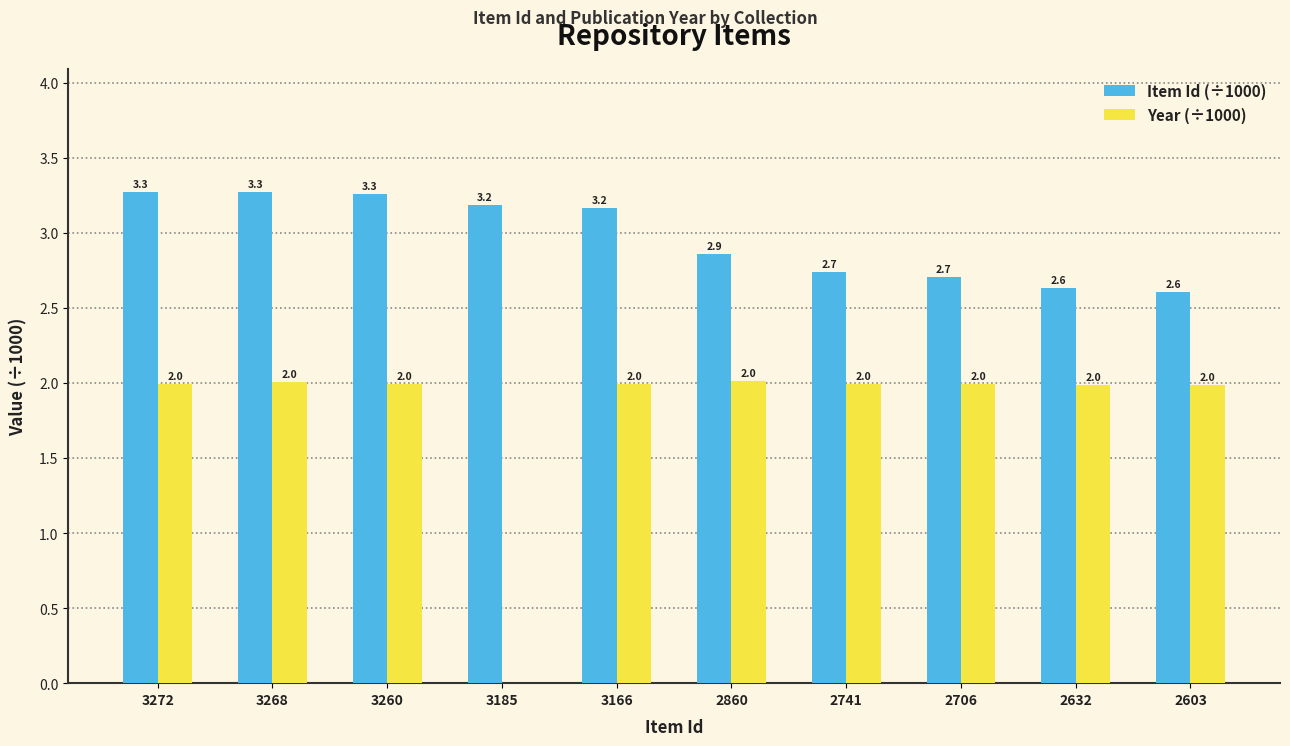

What is the spread (max minus min) of values at 3166?

1.2